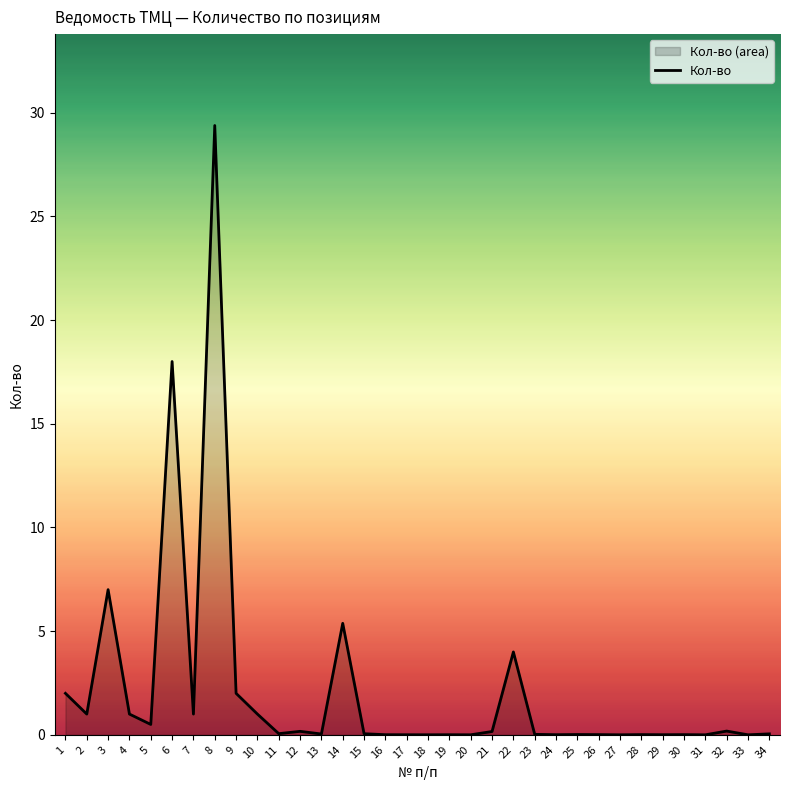

List the labels in order of value, smallest first.

31, 33, 27, 20, 18, 17, 19, 29, 16, 24, 30, 26, 28, 25, 23, 13, 34, 15, 11, 21, 12, 32, 5, 2, 4, 7, 10, 1, 9, 22, 14, 3, 6, 8